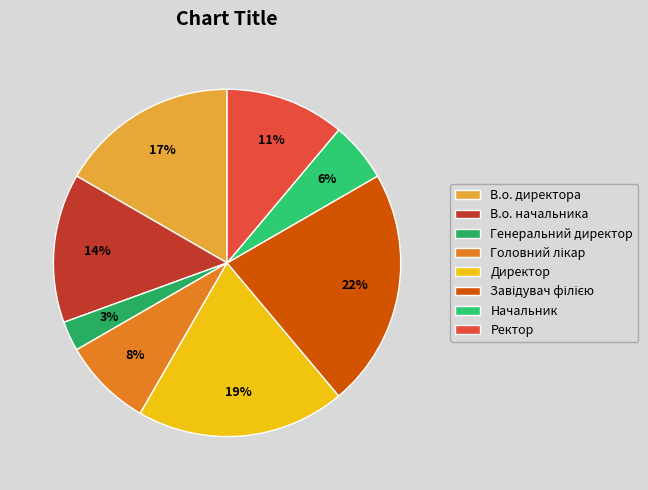

Count the number of slices in the pie.

8